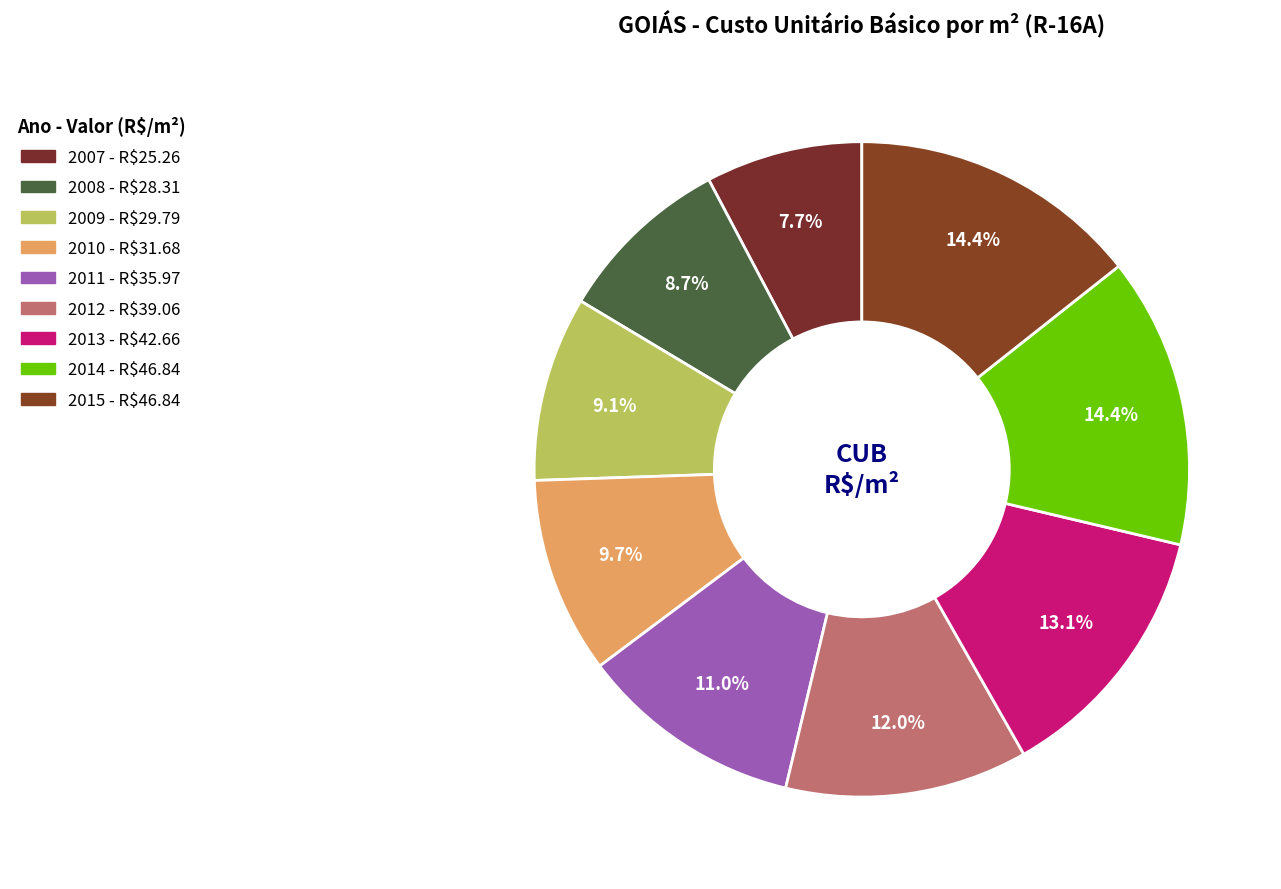

What is the change in value from 2008 to 2010?

+3.4